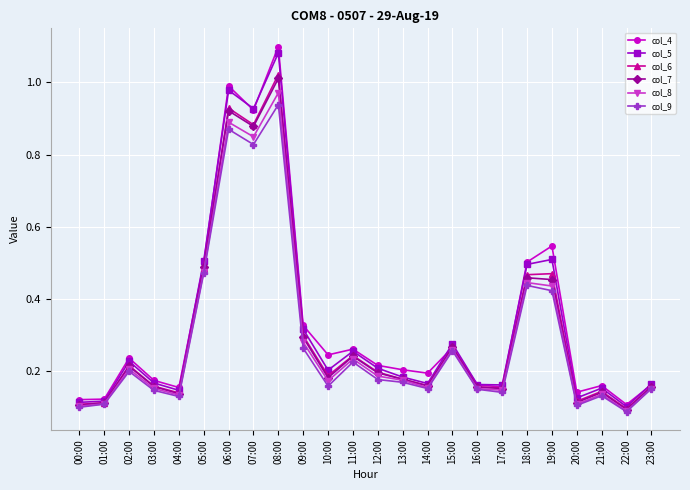

At which category is the sum across all series the highest?

08:00